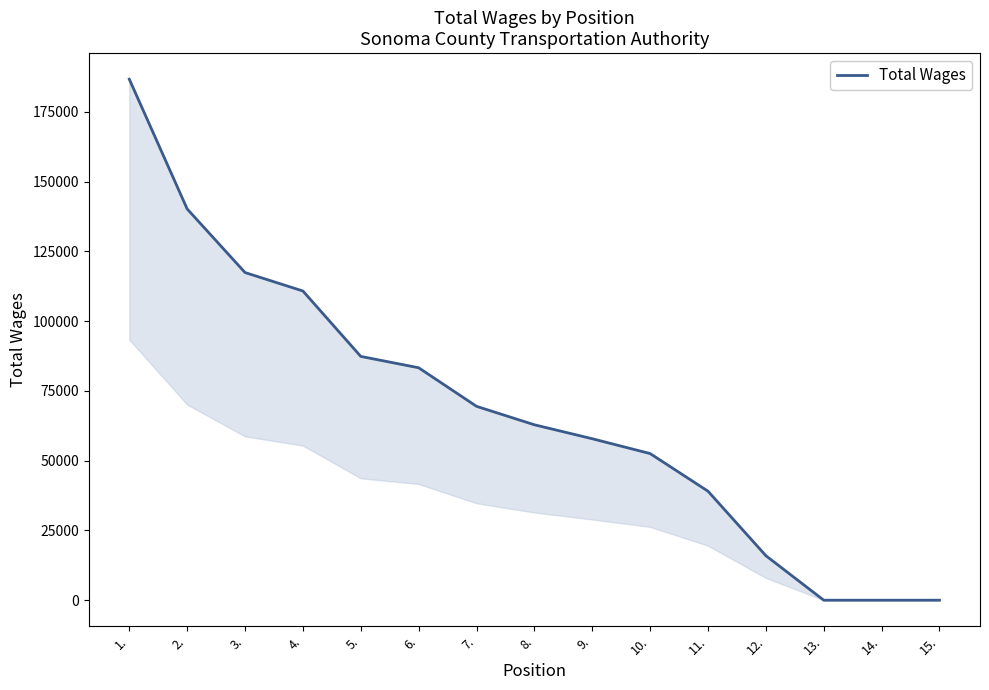

What is the change in value from 2. to 11.?

-101163